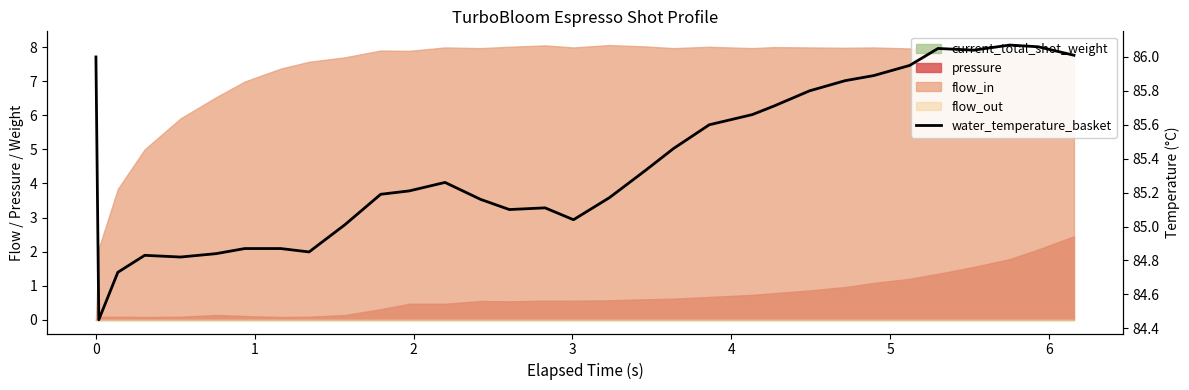

What is the average value?

85.4